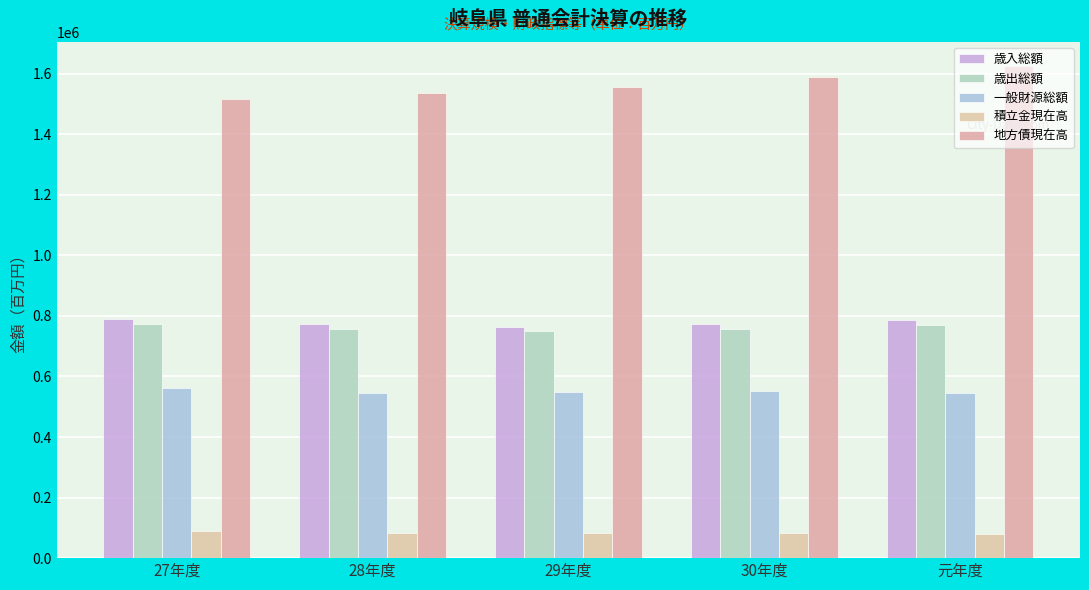

The value of 地方債現在高 at 29年度 is 881712. True or false?

False